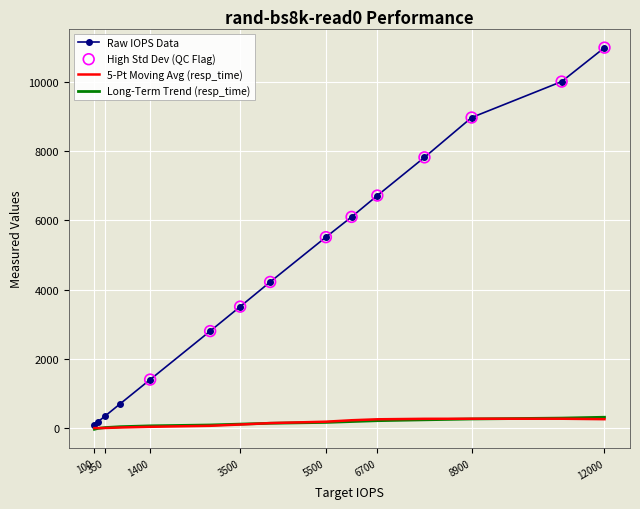

Which series has the widest spread of values?

Raw IOPS Data